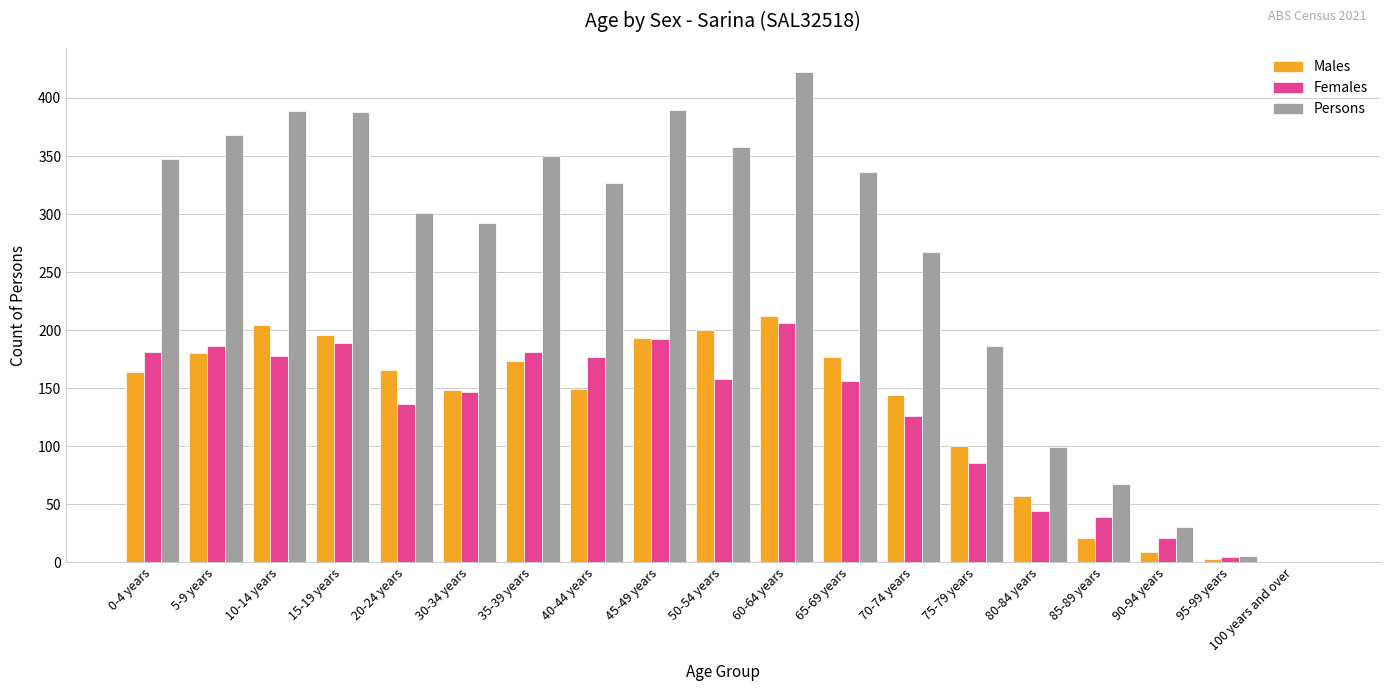

Between 5-9 years and 20-24 years, which series saw the biggest shift?

Persons